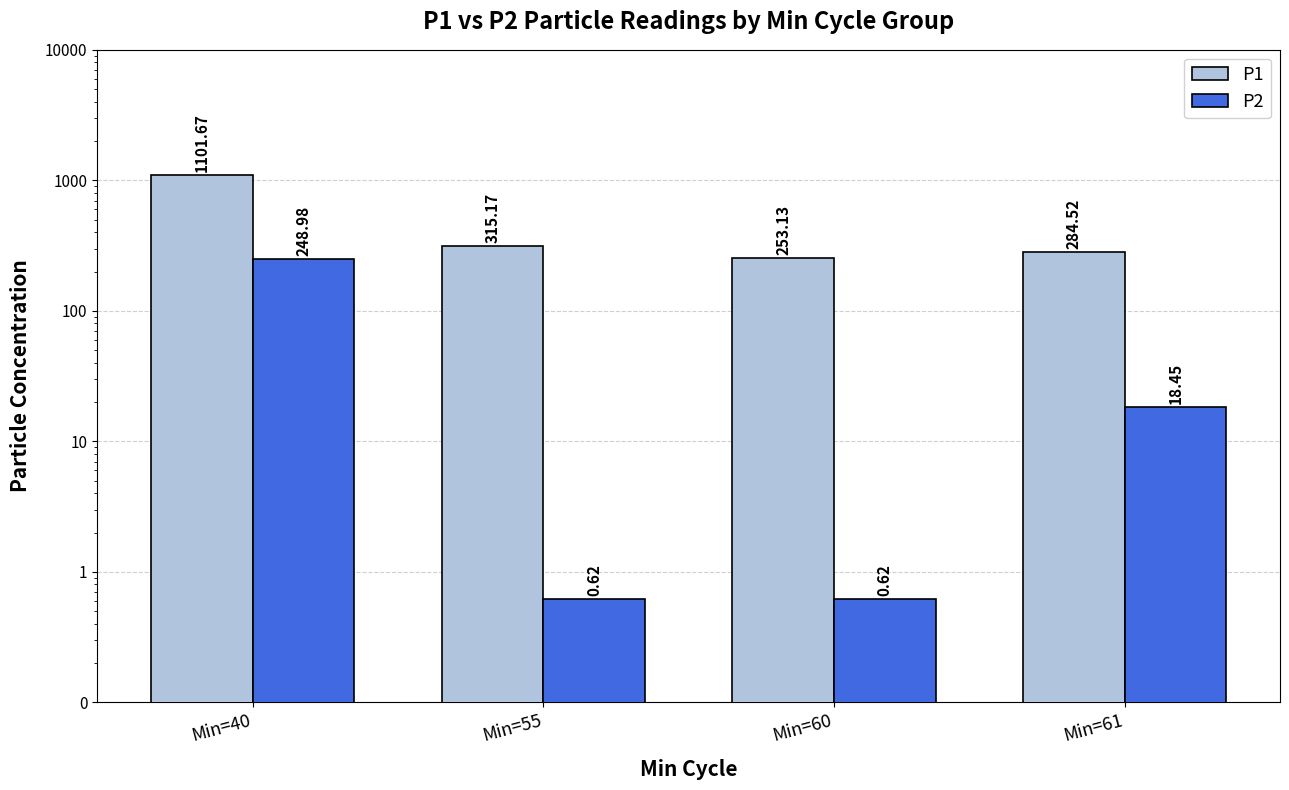

What is the minimum value for P2?

0.6